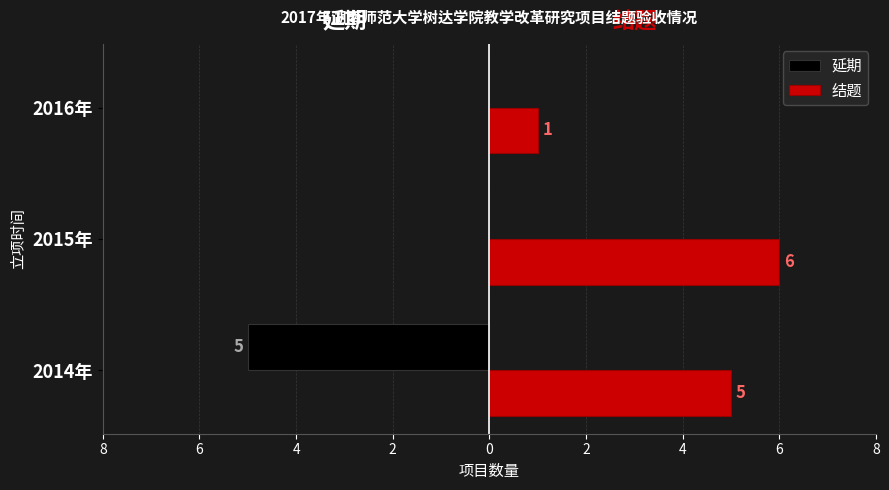

What are all the series names shown in the legend?

延期, 结题